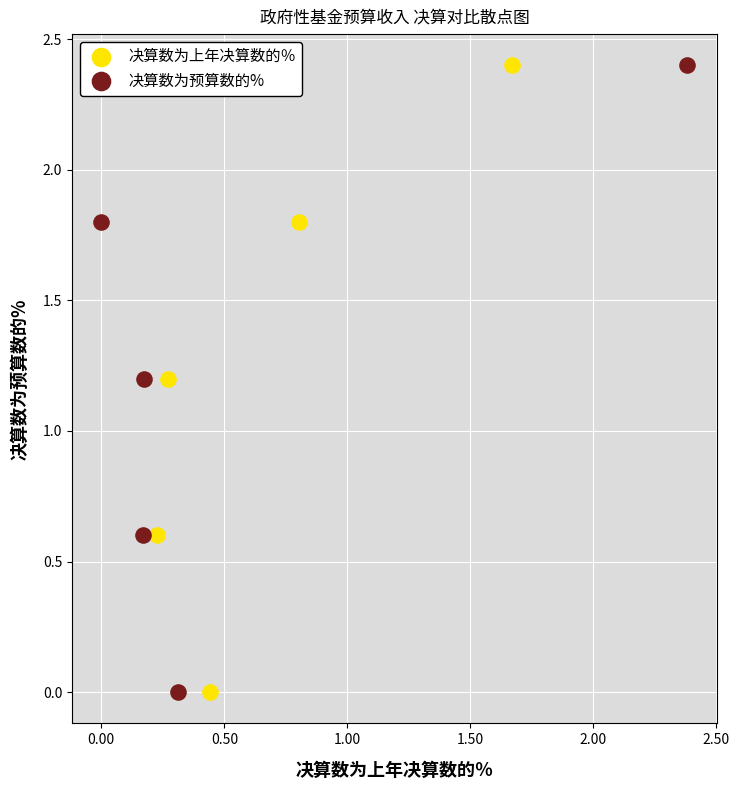

What are all the series names shown in the legend?

决算数为上年决算数的％, 决算数为预算数的%